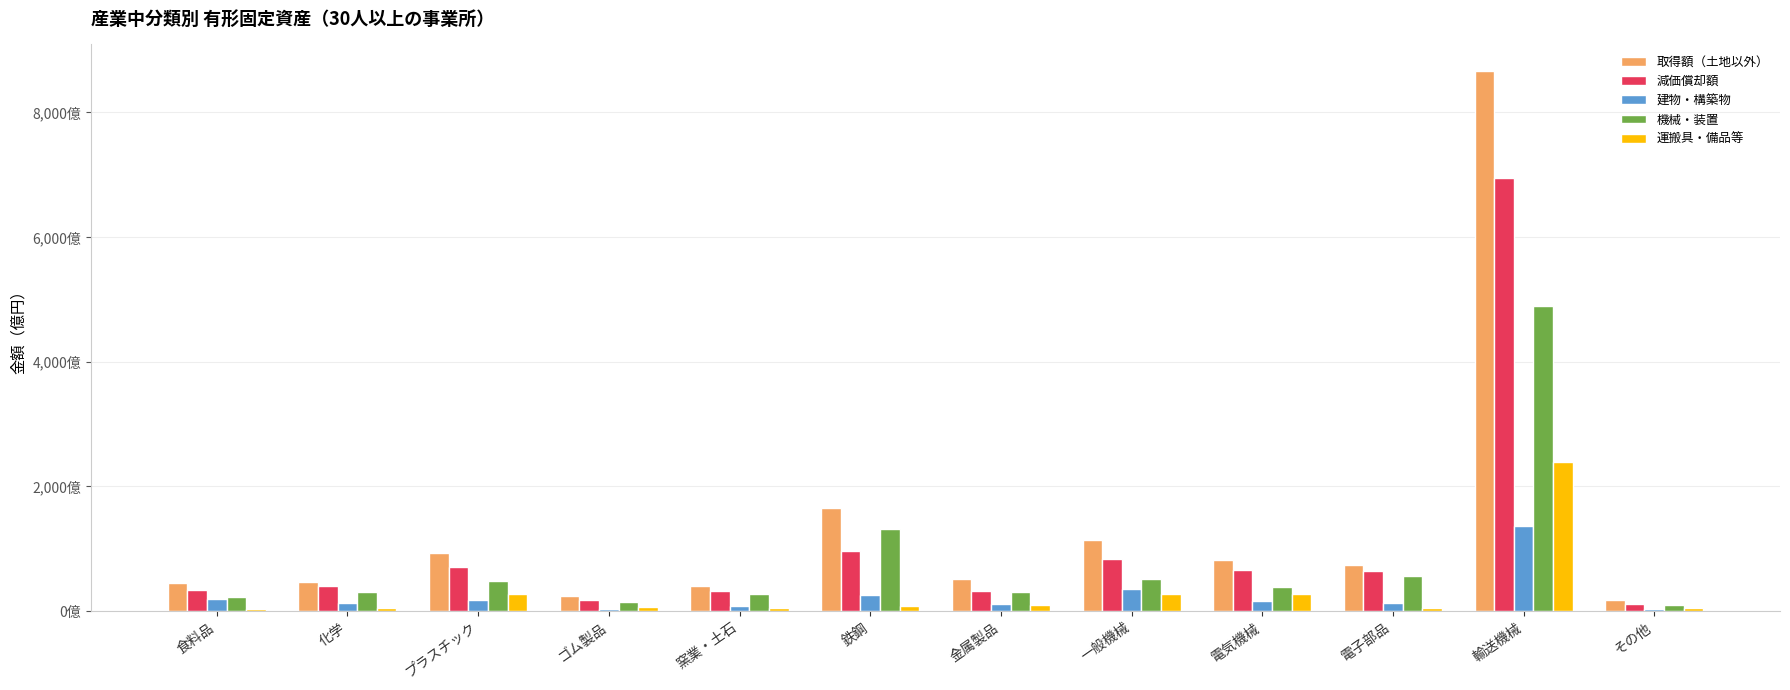

What is the minimum value shown in the chart?

289944